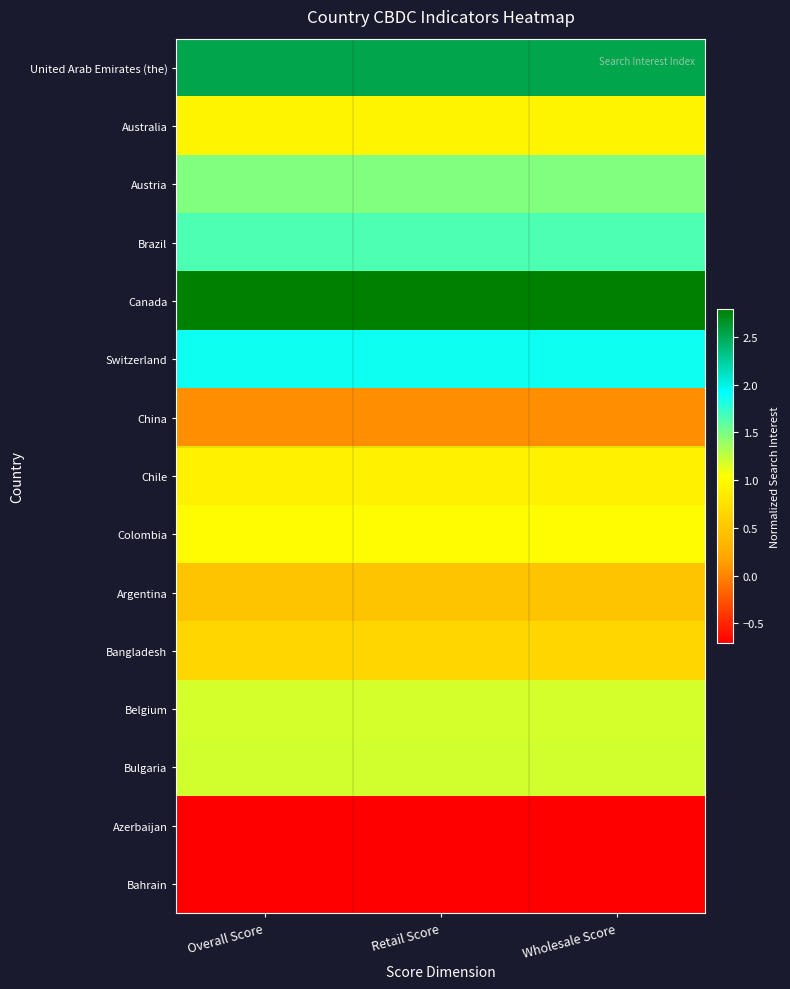

Reading right to left, list all the values displayed in this chart.

United Arab Emirates (the): Wholesale Score=2.5	Retail Score=2.5	Overall Score=2.5
Australia: Wholesale Score=0.9	Retail Score=0.9	Overall Score=0.9
Austria: Wholesale Score=1.5	Retail Score=1.5	Overall Score=1.5
Brazil: Wholesale Score=1.7	Retail Score=1.7	Overall Score=1.7
Canada: Wholesale Score=2.8	Retail Score=2.8	Overall Score=2.8
Switzerland: Wholesale Score=1.9	Retail Score=1.9	Overall Score=1.9
China: Wholesale Score=0.1	Retail Score=0.1	Overall Score=0.1
Chile: Wholesale Score=0.9	Retail Score=0.9	Overall Score=0.9
Colombia: Wholesale Score=1.0	Retail Score=1.0	Overall Score=1.0
Argentina: Wholesale Score=0.5	Retail Score=0.5	Overall Score=0.5
Bangladesh: Wholesale Score=0.7	Retail Score=0.7	Overall Score=0.7
Belgium: Wholesale Score=1.2	Retail Score=1.2	Overall Score=1.2
Bulgaria: Wholesale Score=1.2	Retail Score=1.2	Overall Score=1.2
Azerbaijan: Wholesale Score=-0.7	Retail Score=-0.7	Overall Score=-0.7
Bahrain: Wholesale Score=-0.7	Retail Score=-0.7	Overall Score=-0.7